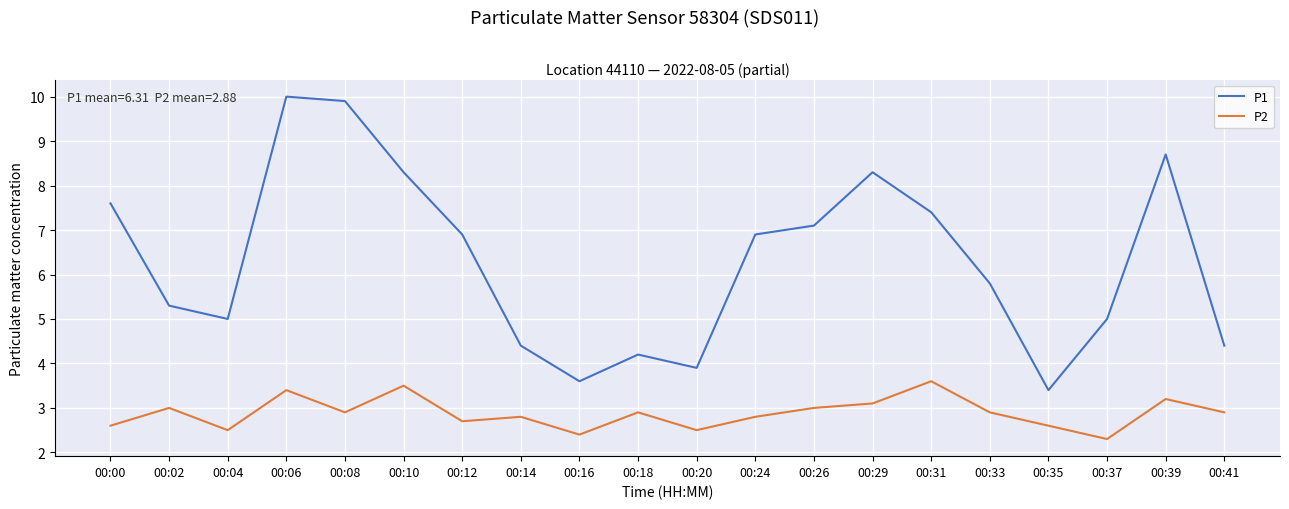

The value of P1 at 00:26 is 3.6. True or false?

False